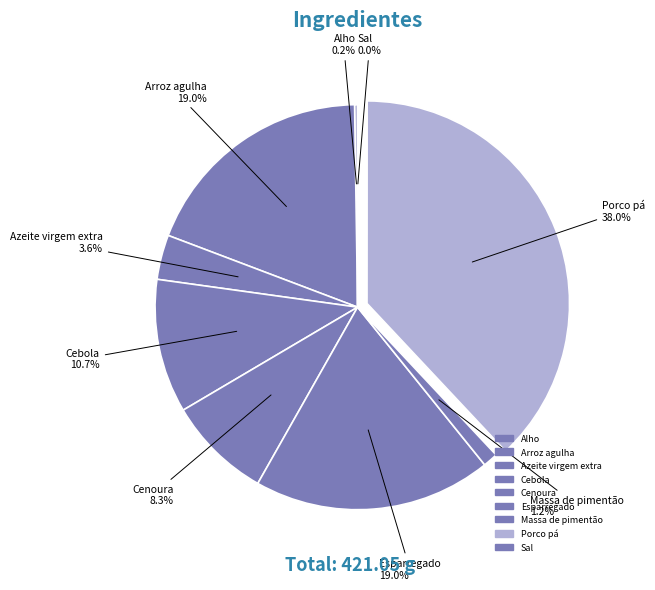

Does any single category account for the majority?

No